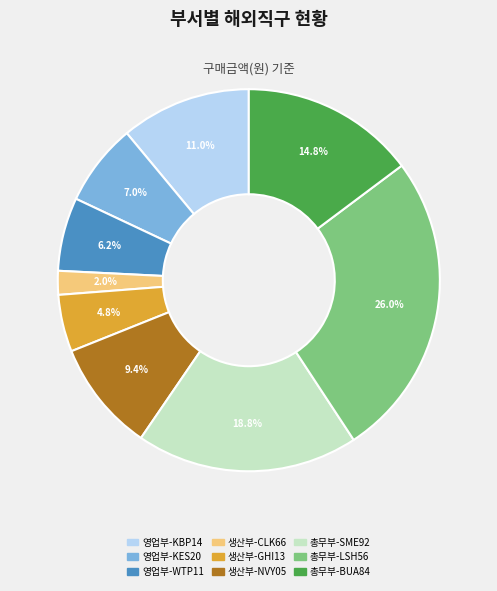

Is it true that 영업부-KES20 is 7% of the pie?

True